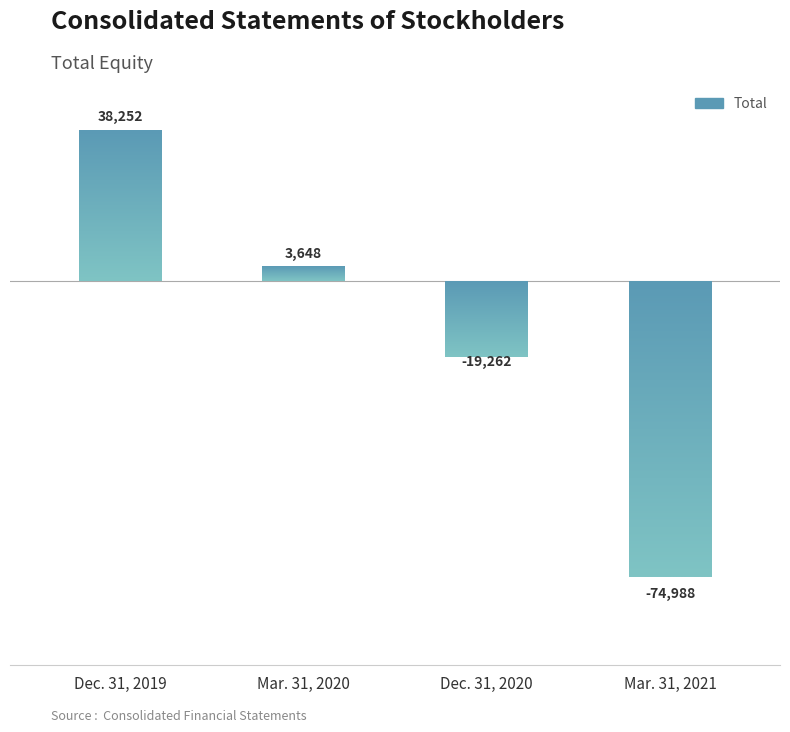

Reading left to right, what are all the values shown in this chart?

Dec. 31, 2019=38252	Mar. 31, 2020=3648	Dec. 31, 2020=-19262	Mar. 31, 2021=-74988